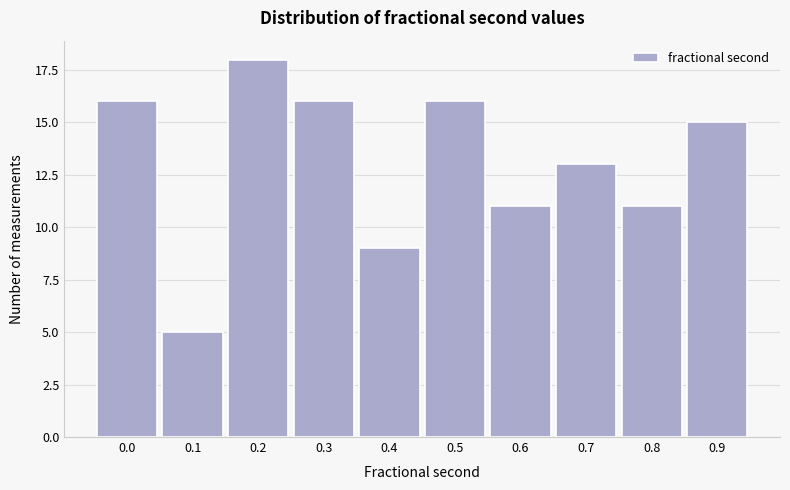

Reading left to right, what are all the values shown in this chart?

0.0=16	0.1=5	0.2=18	0.3=16	0.4=9	0.5=16	0.6=11	0.7=13	0.8=11	0.9=15